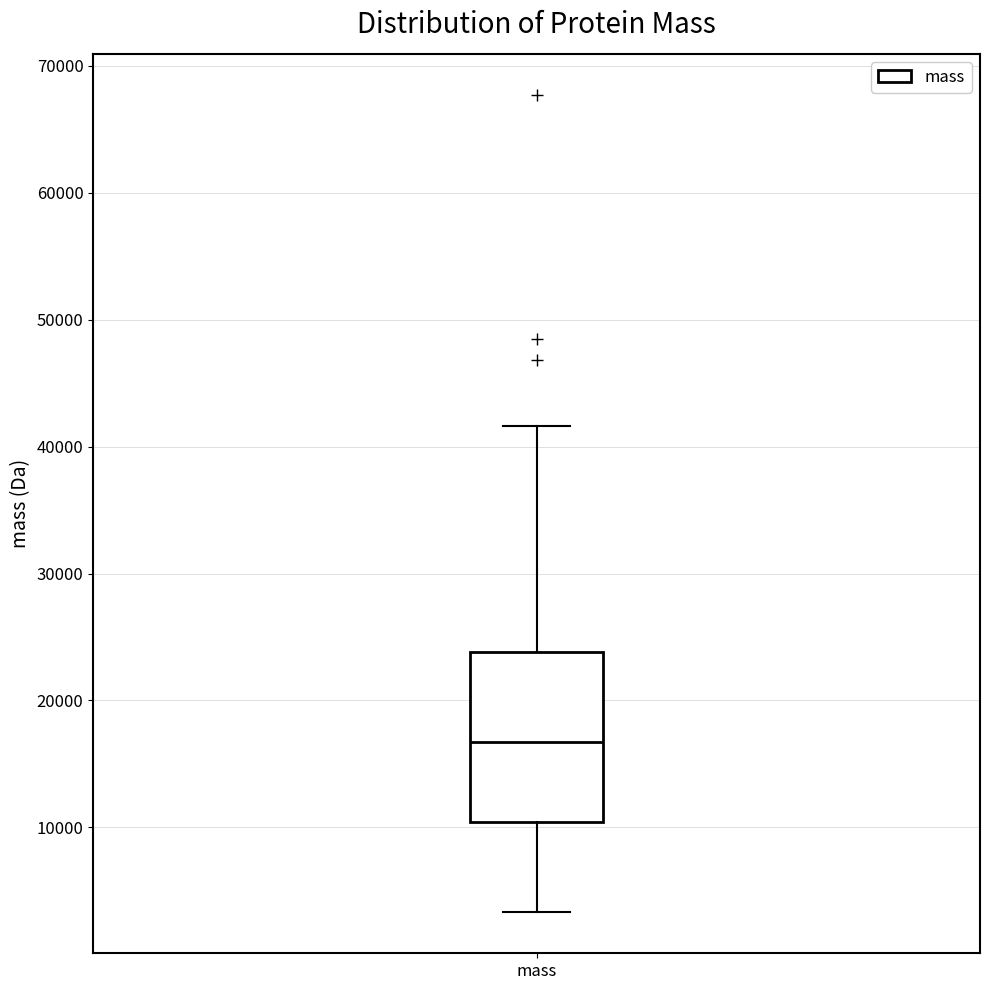

Where does the upper whisker of the box for mass end on the y-axis? The values are not printed on the chart, so give them approximately, as read against the axis.

42000